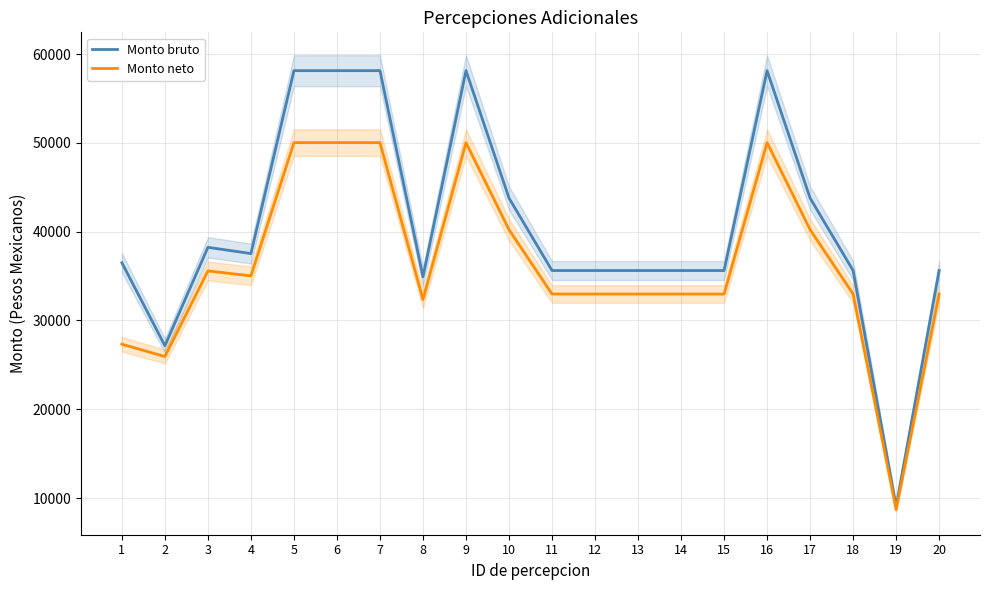

Reading right to left, list all the values displayed in this chart.

Monto bruto: 35626.1	9058.9	35626.1	43787.2	58140.1	35626.1	35626.1	35626.1	35626.1	35626.1	43787.2	58140.1	34923.8	58140.1	58140.1	58140.1	37536.3	38243.6	27160.3	36504.9
Monto neto: 32979.9	8704.6	32979.9	40230.1	50033.1	32979.9	32979.9	32979.9	32979.9	32979.9	40230.1	50033.1	32362.9	50033.1	50033.1	50033.1	35026.8	35584.3	25941.7	27328.8